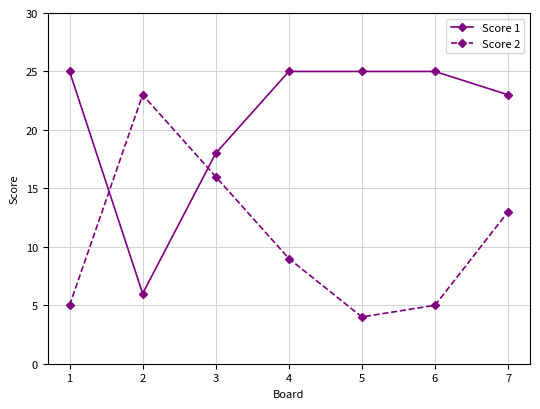

After their last crossing, which series has the higher values: Score 1 or Score 2?

Score 1